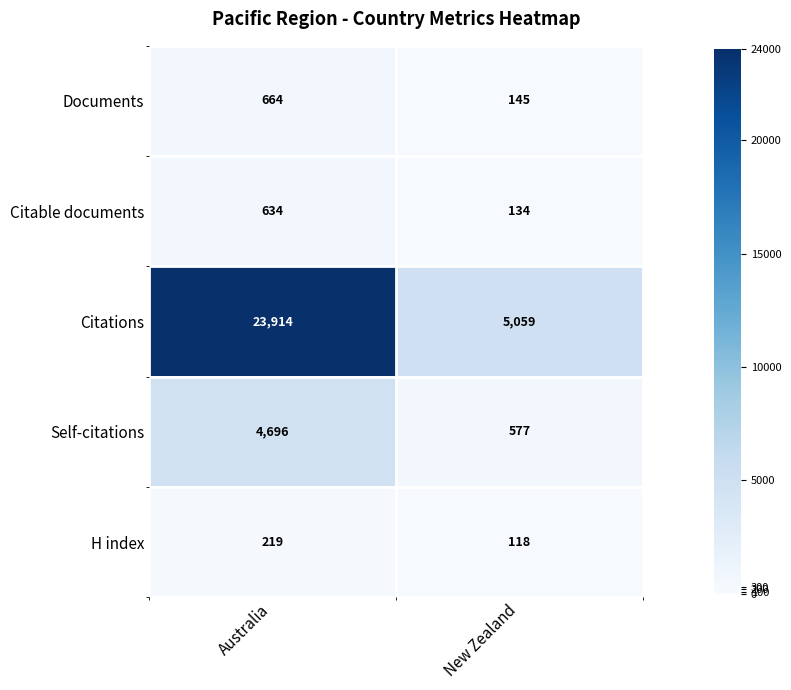

True or false: Citations has a value of 34183 at Australia.

False